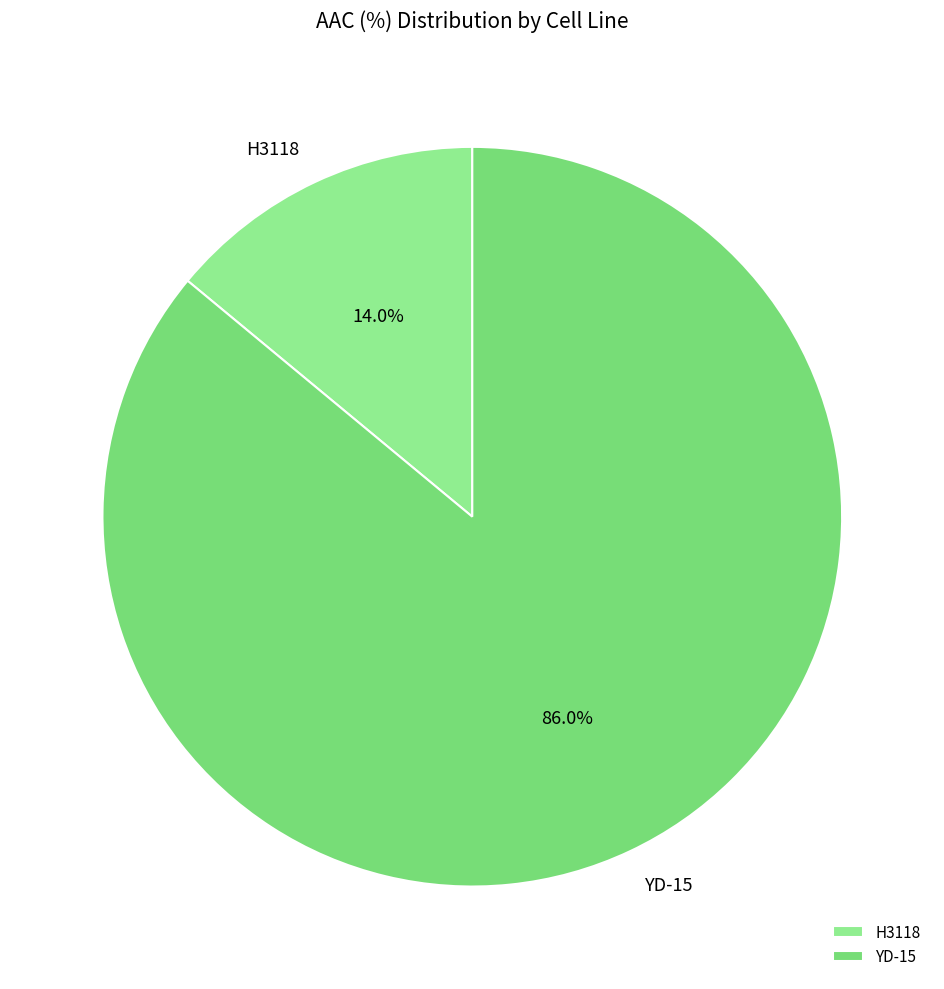

Rank the categories by value from lowest to highest.

H3118, YD-15